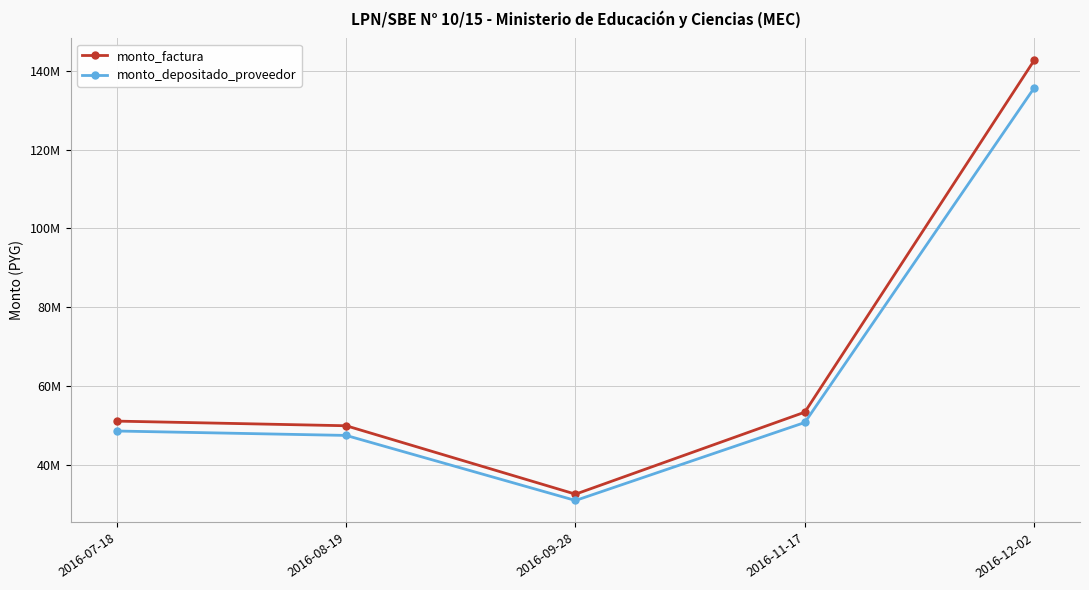

At which label does monto_depositado_proveedor first exceed 48666721?

2016-11-17